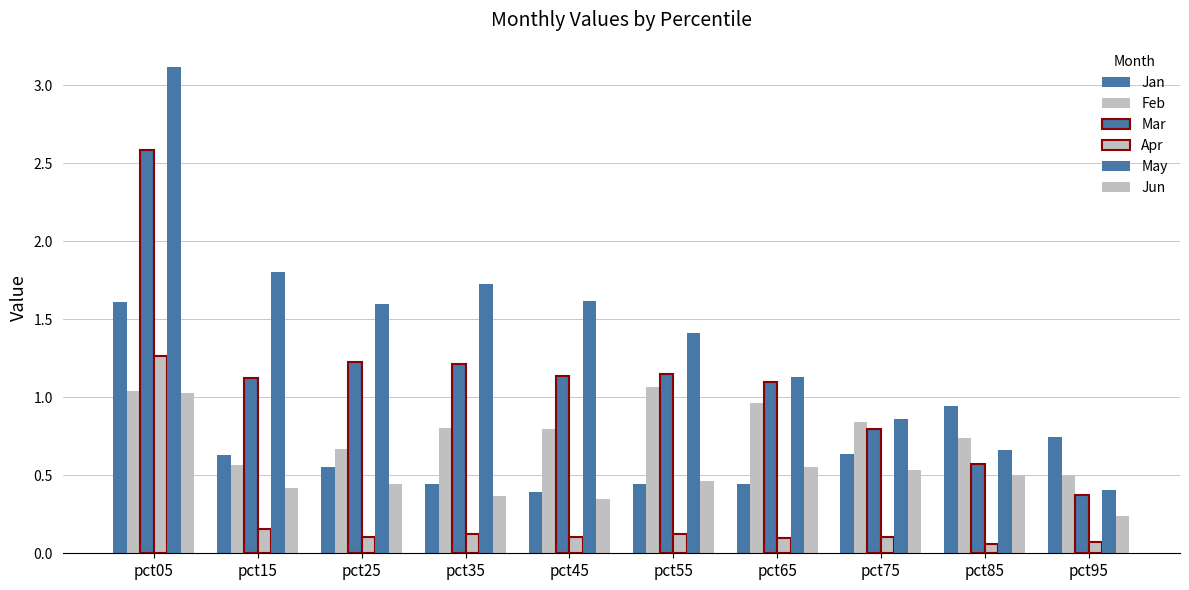

How many distinct data groups are displayed?

6